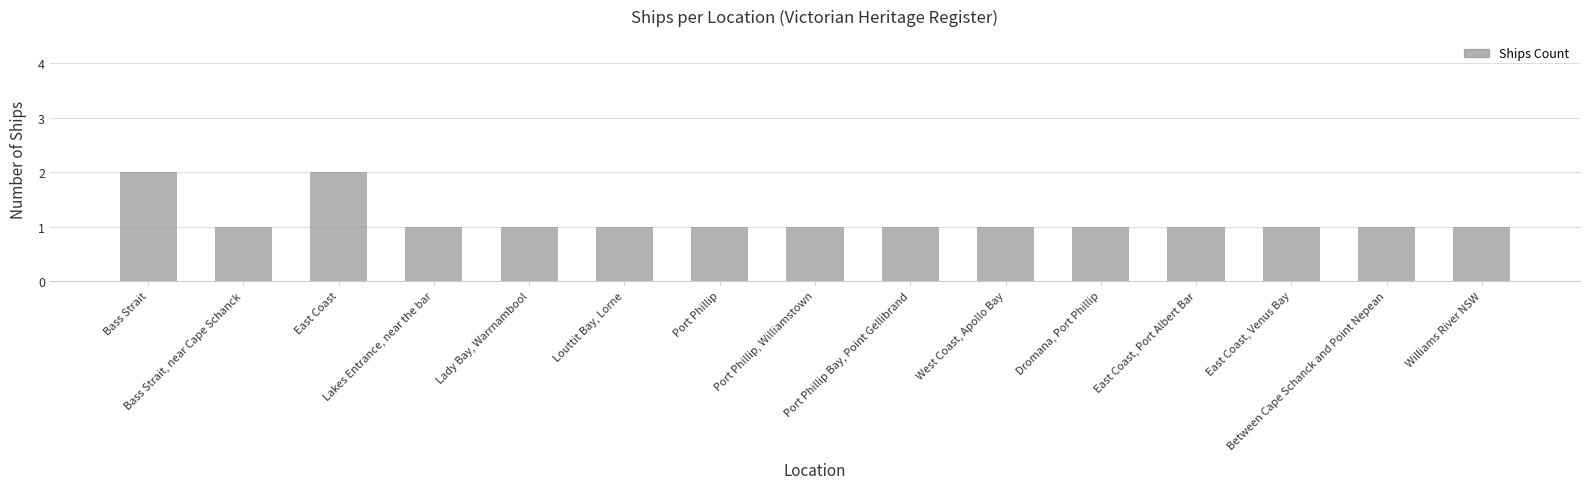

What is the ratio of the value at Lakes Entrance, near the bar to the value at Port Phillip, Williamstown?

1.0